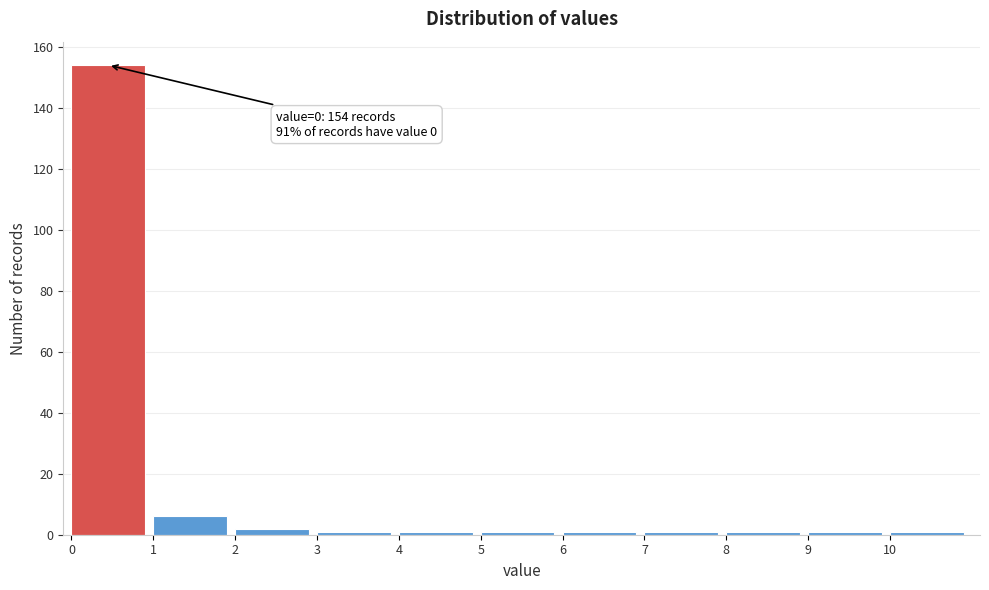

Which range on the x-axis has the tallest bar?

0 to 1